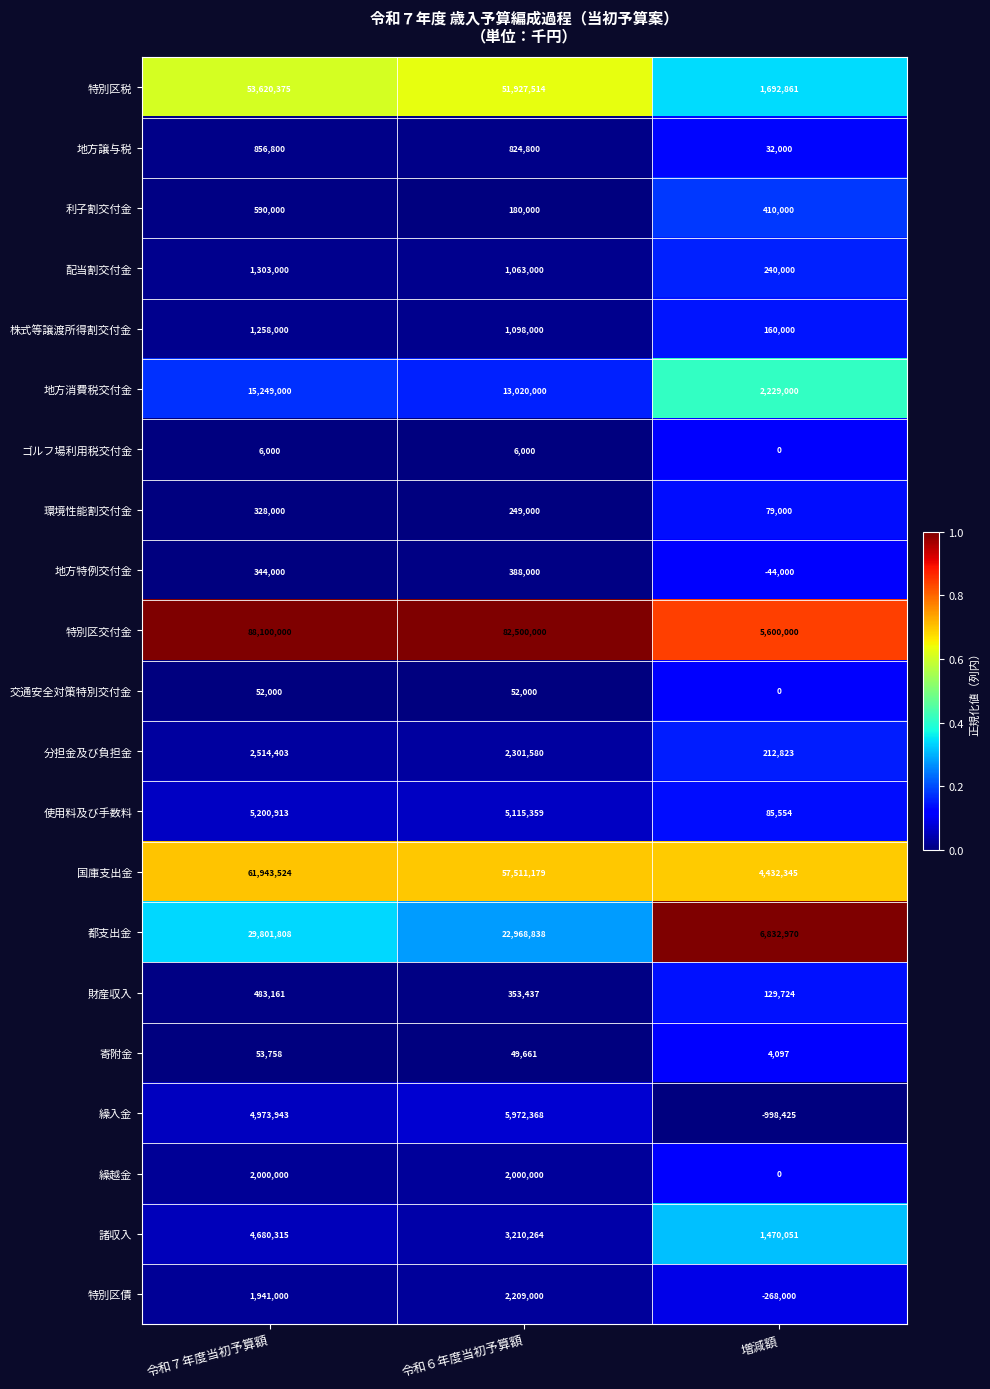

Count the ゴルフ場利用税交付金 values in the range 0 to 6000.

3